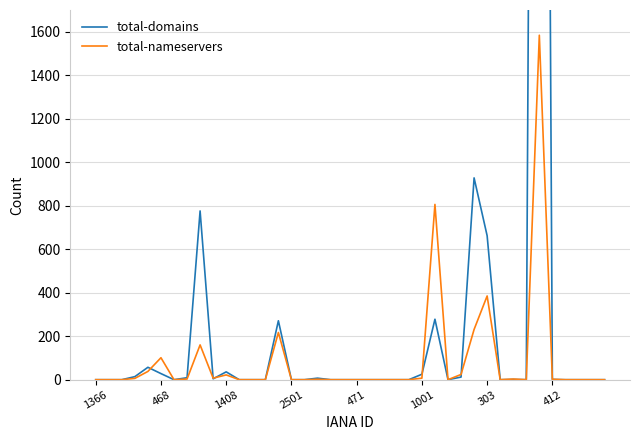

How many interior local valleys does the total-nameservers series have?

5